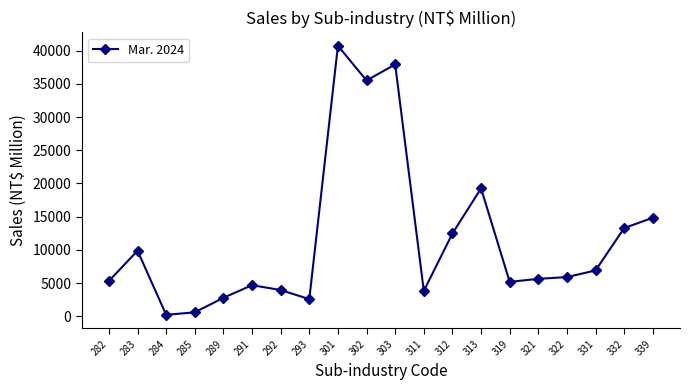

What is the ratio of the value at 293 to the value at 292?

0.7